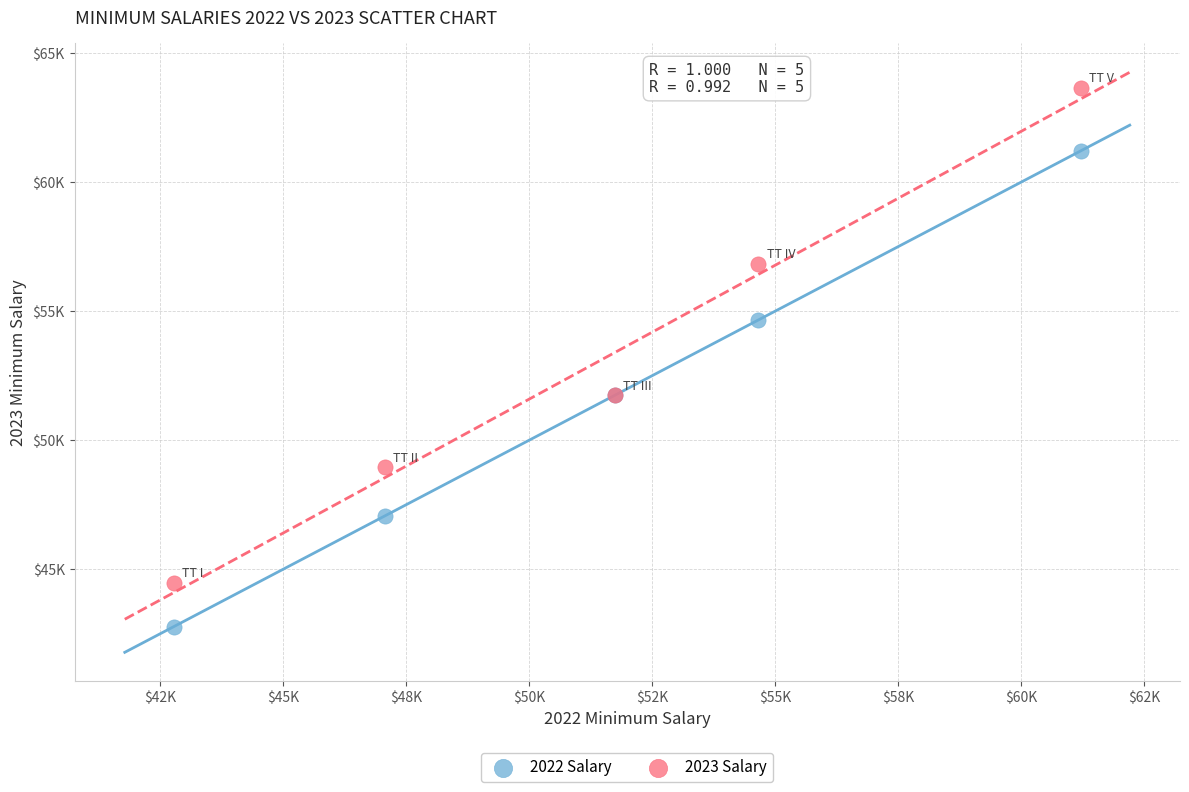

What are all the series names shown in the legend?

2022 Salary, 2023 Salary